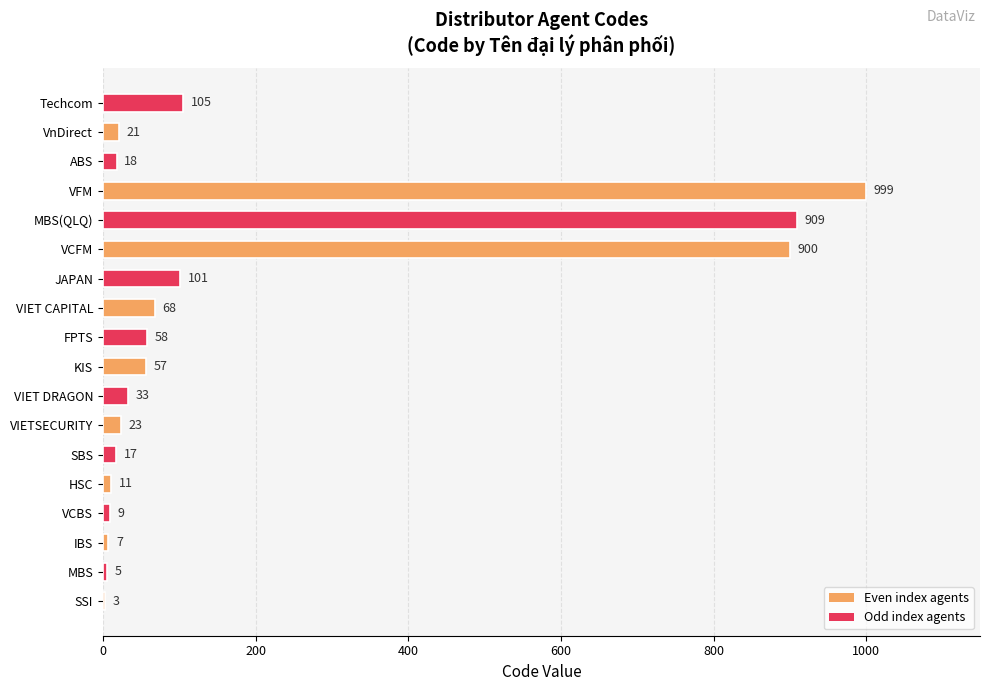

Count the number of data series in this chart.

1